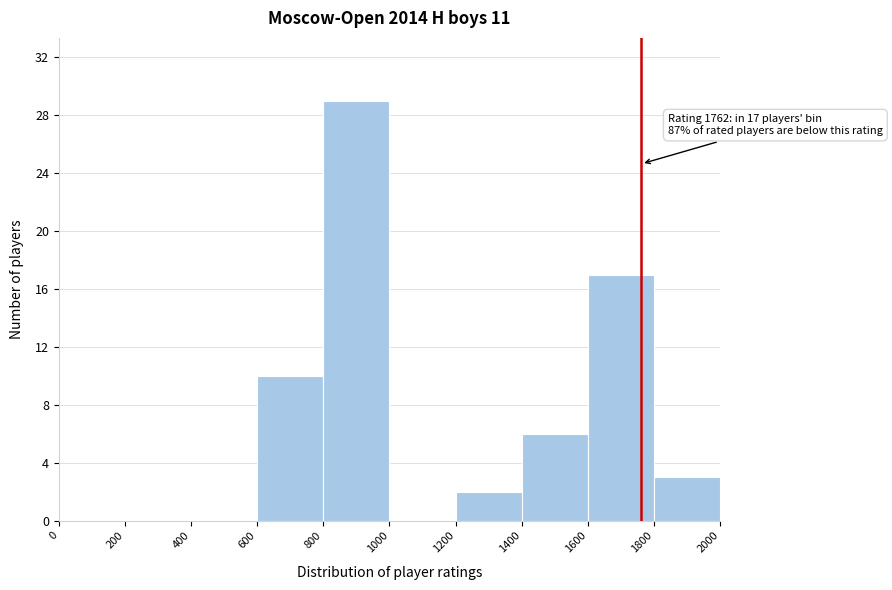

Over which range of the x-axis is the bar tallest?

800 to 1000